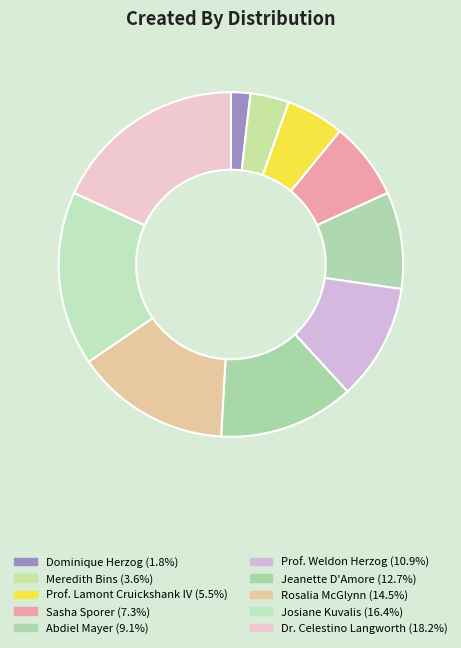

Which slice is the smallest?

Dominique Herzog